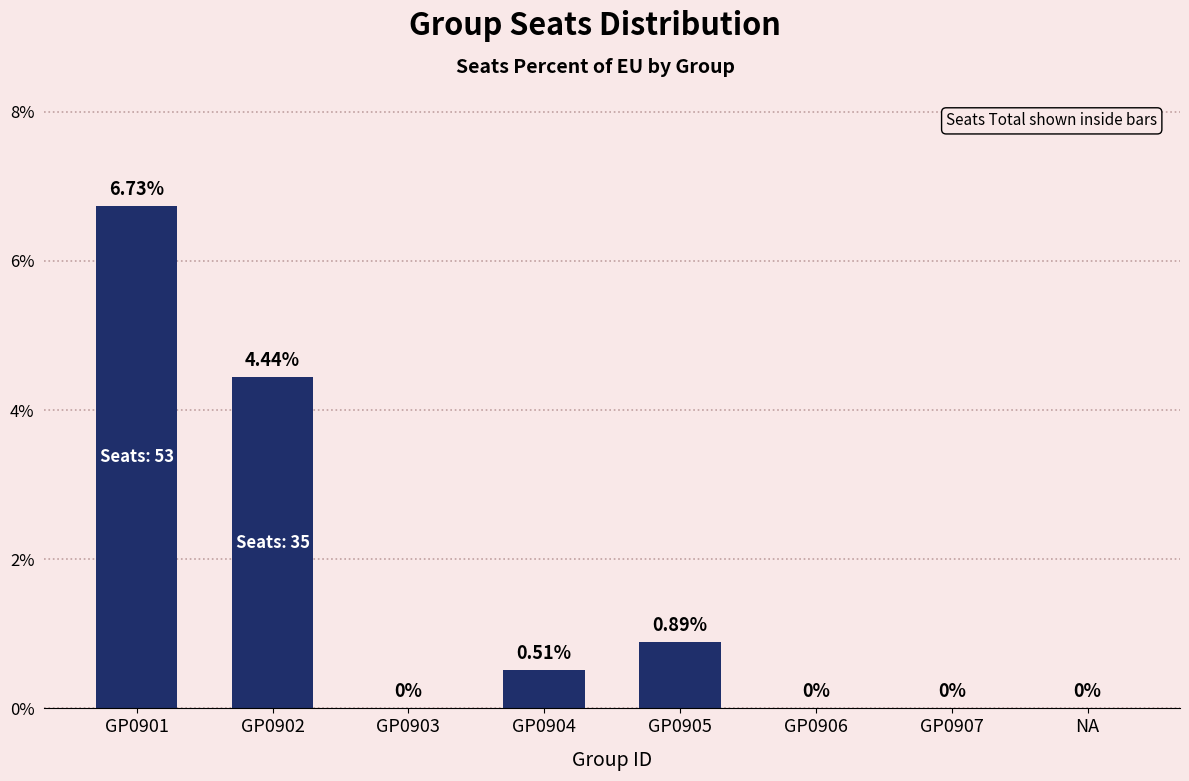

Which has a higher value, GP0901 or GP0905?

GP0901